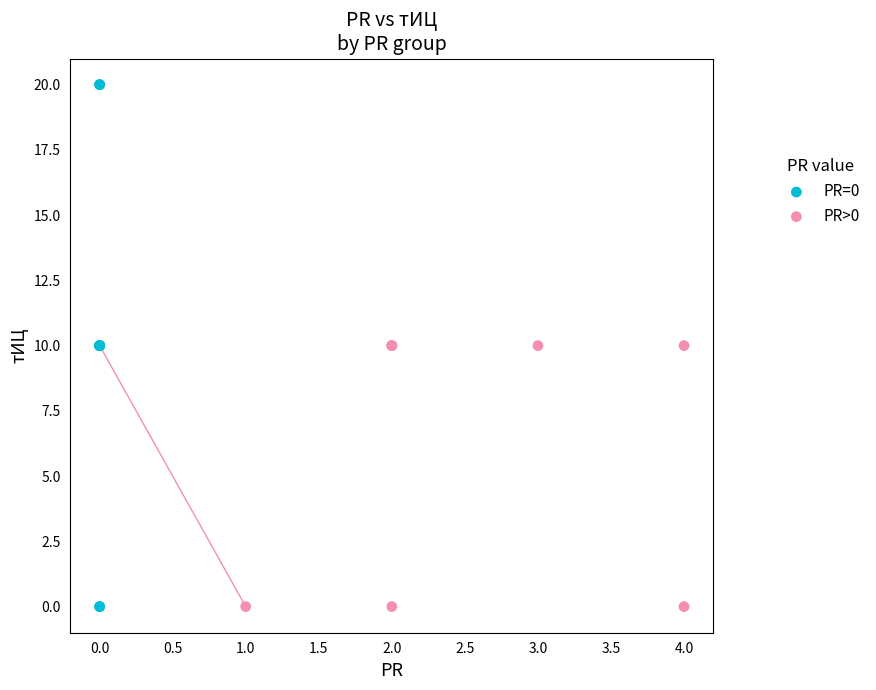

What are all the series names shown in the legend?

PR=0, PR>0